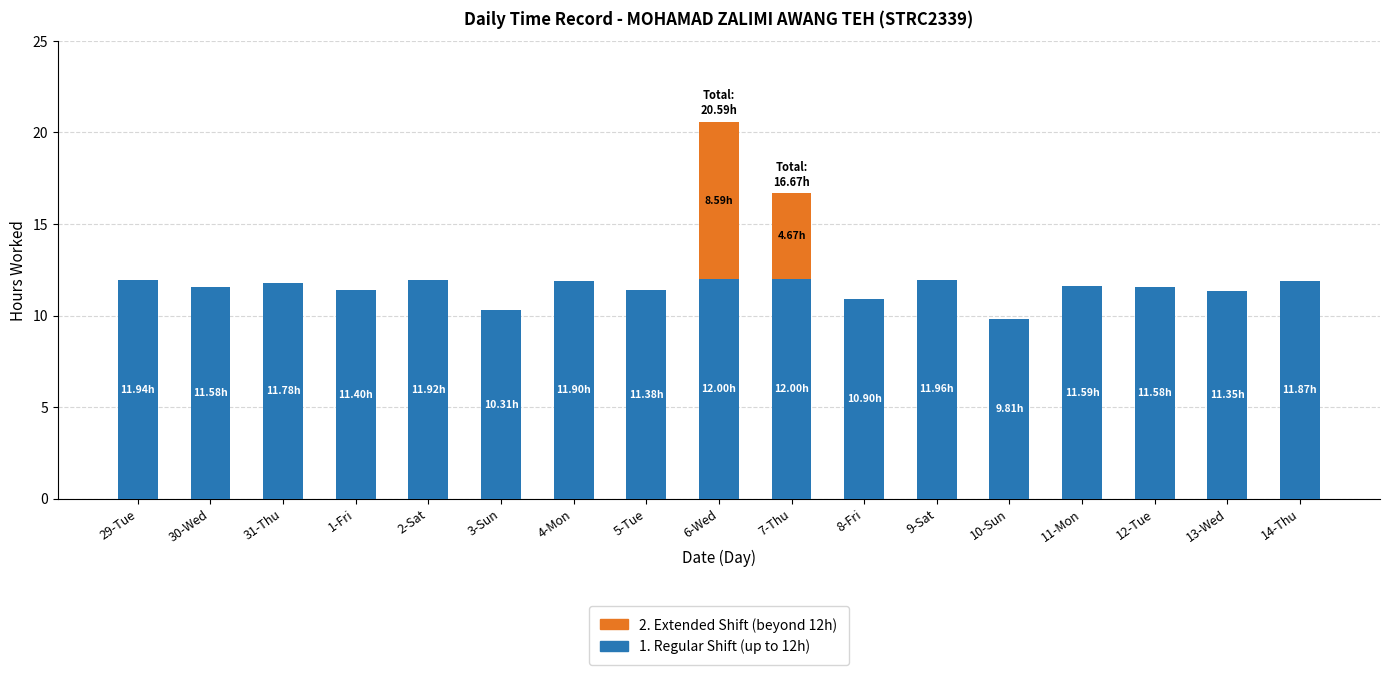

What is the total value across all series at 1-Fri?

11.4